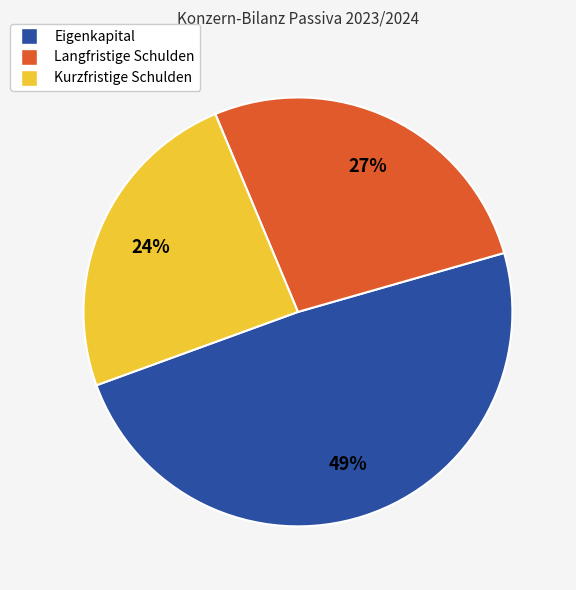

Rank the categories by value from highest to lowest.

Eigenkapital, Langfristige Schulden, Kurzfristige Schulden